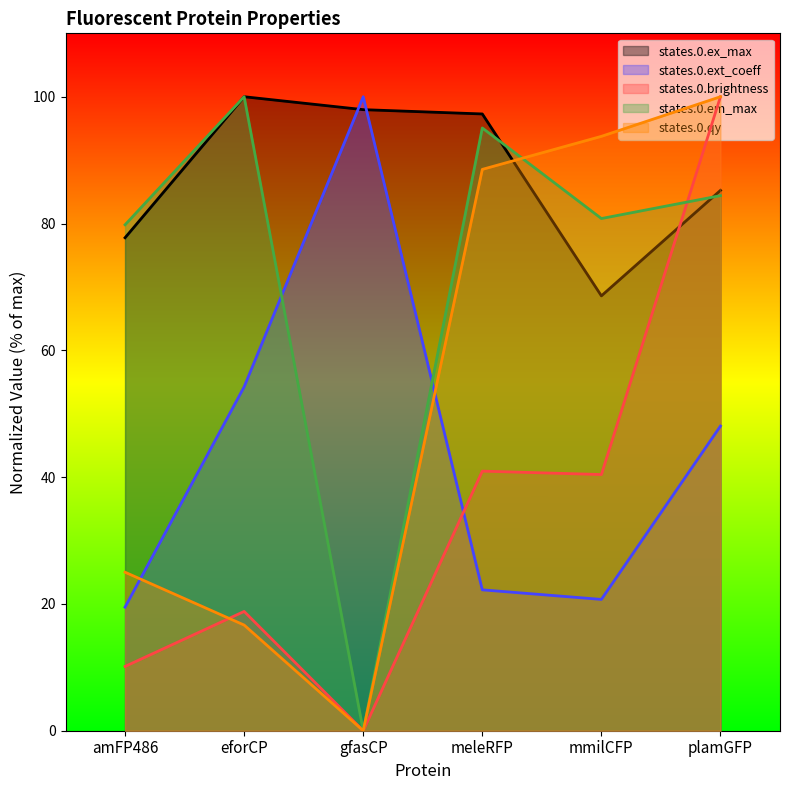

Which series ends up on top after the final intersection of states.0.ex_max and states.0.em_max?

states.0.ex_max